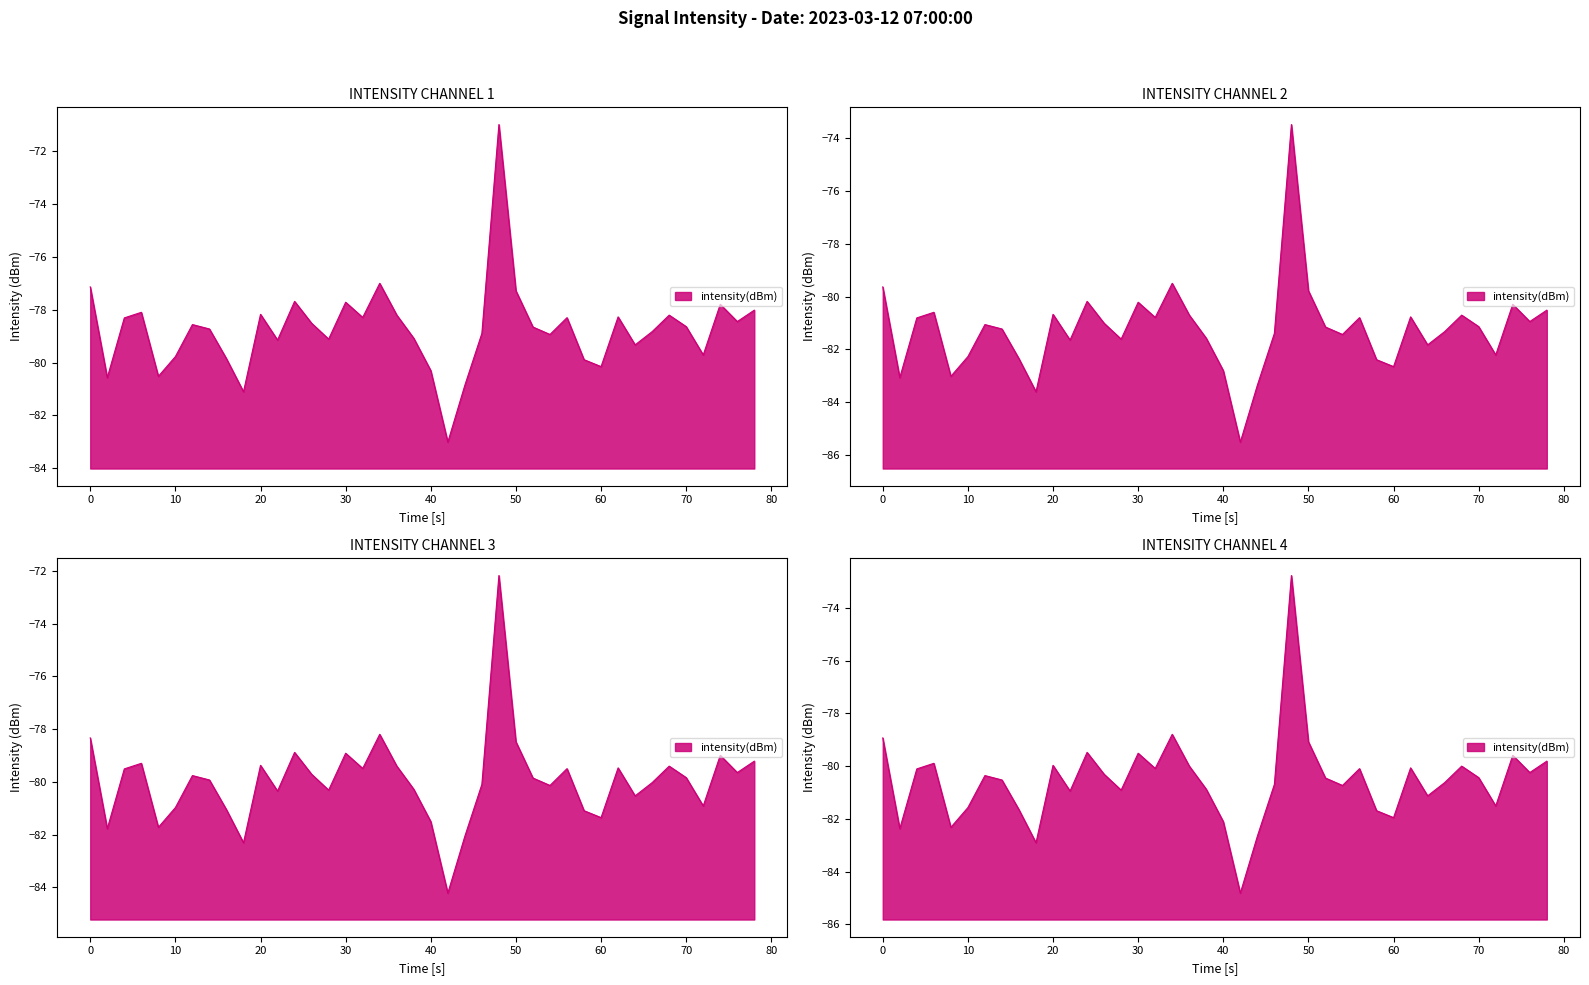

The chart shows a value of -29.8 at 20. True or false?

False